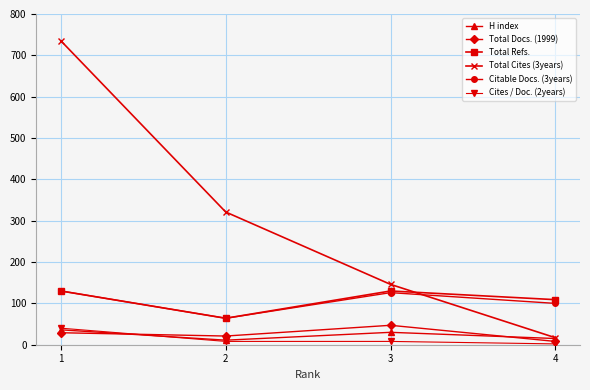

Which label corresponds to the largest value in the chart?

1